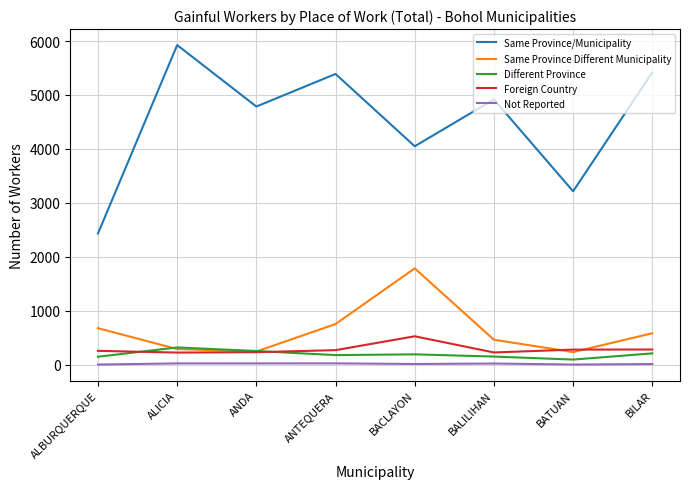

True or false: Different Province and Foreign Country cross at least once.

True